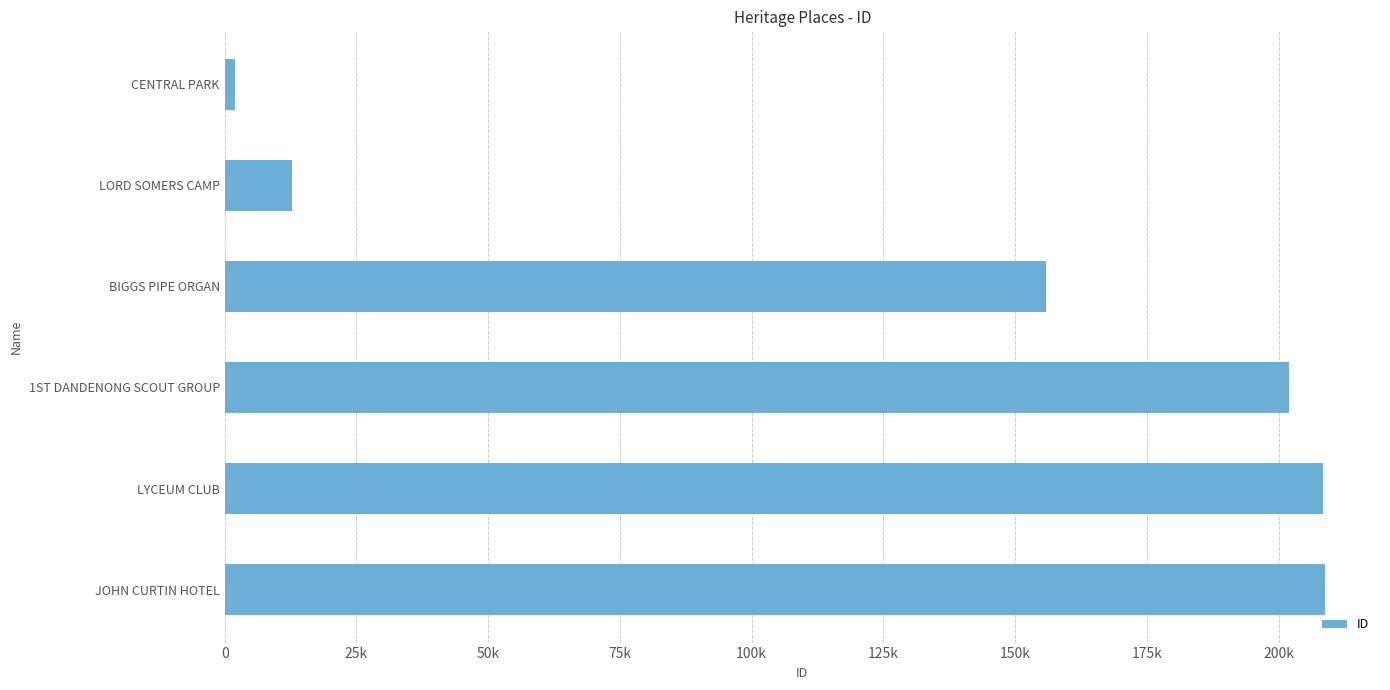

Are the bars grouped side by side (vs. stacked)?

No